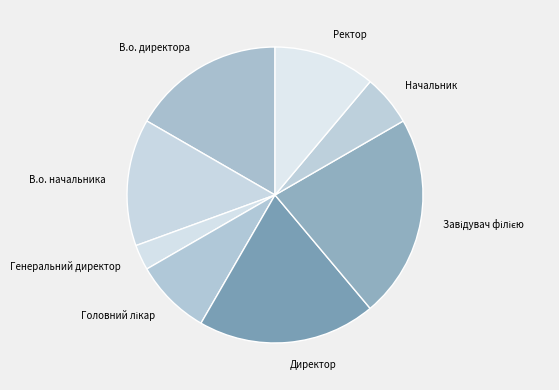

How many segments does this pie chart have?

8